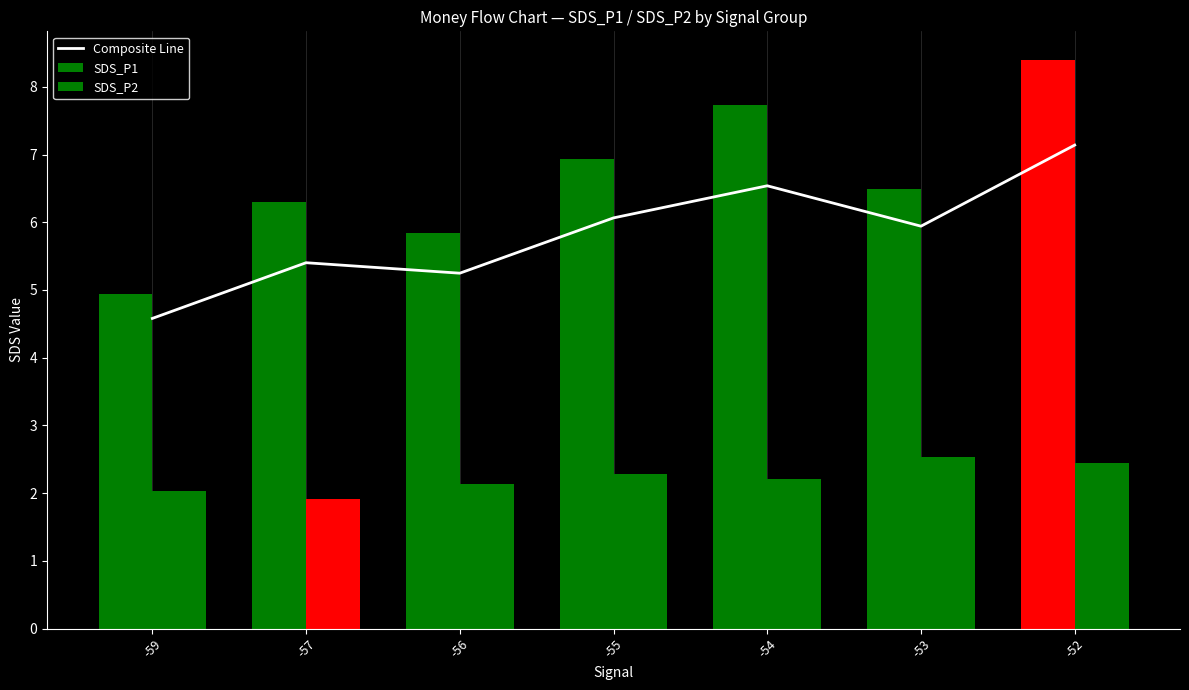

What is the value of the Composite Line bar at the 5th from the left?

6.5